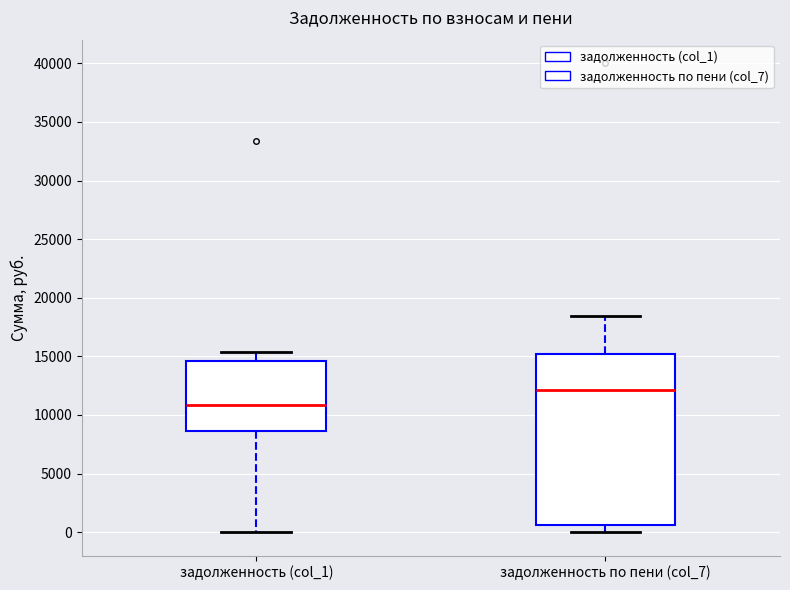

Comparing the boxes themselves (not the whiskers), which one is the tallest?

задолженность по пени (col_7)